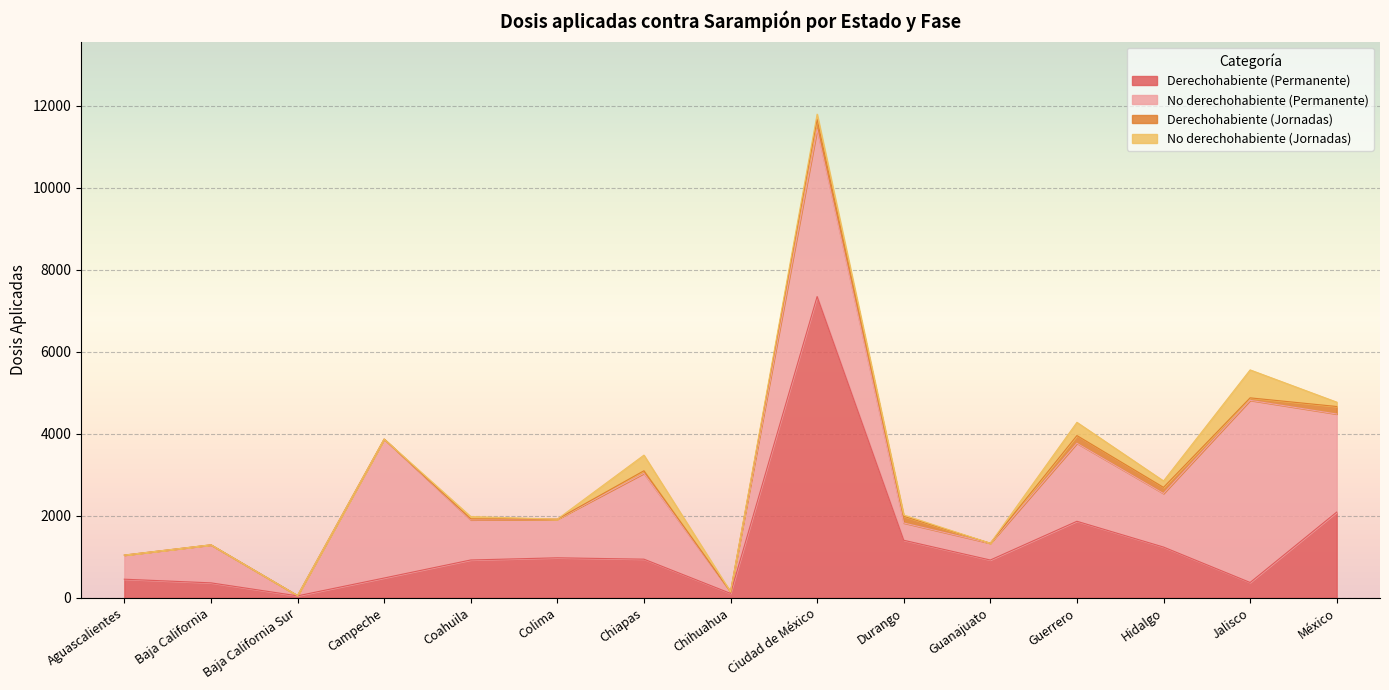

What is the maximum value shown in the chart?

7351